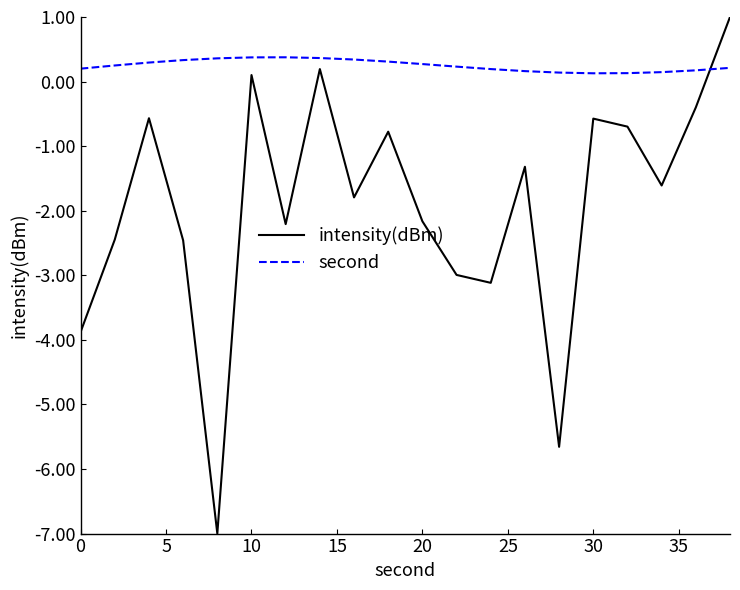

What is the maximum value for intensity(dBm)?

1.0